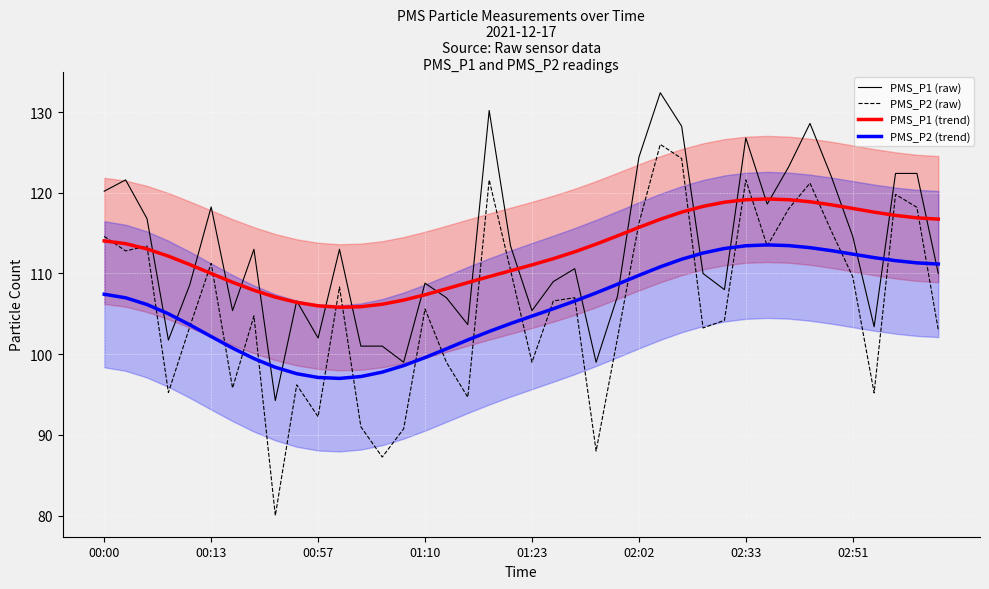

What is the lowest value of the PMS_P2 (trend) series?

97.0